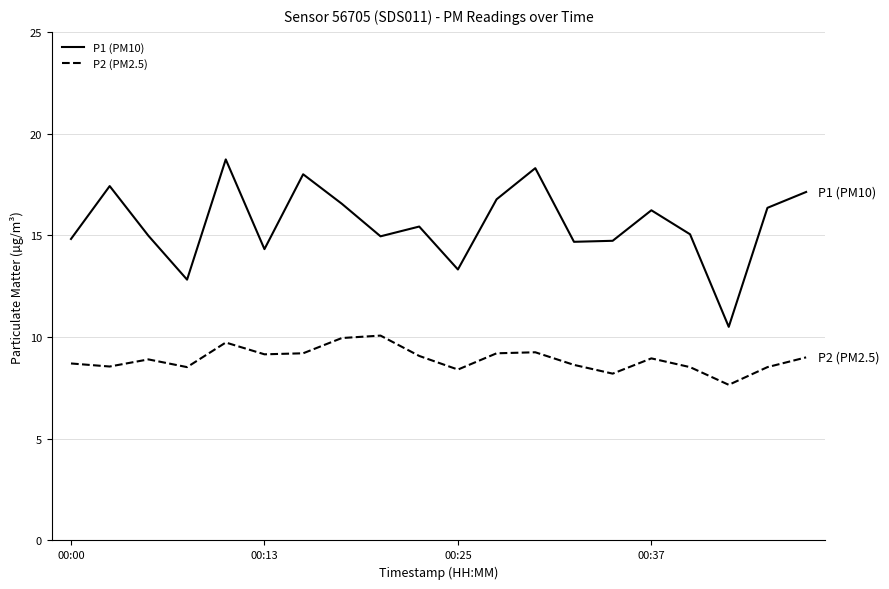

Which series has the largest total across all categories?

P1 (PM10)